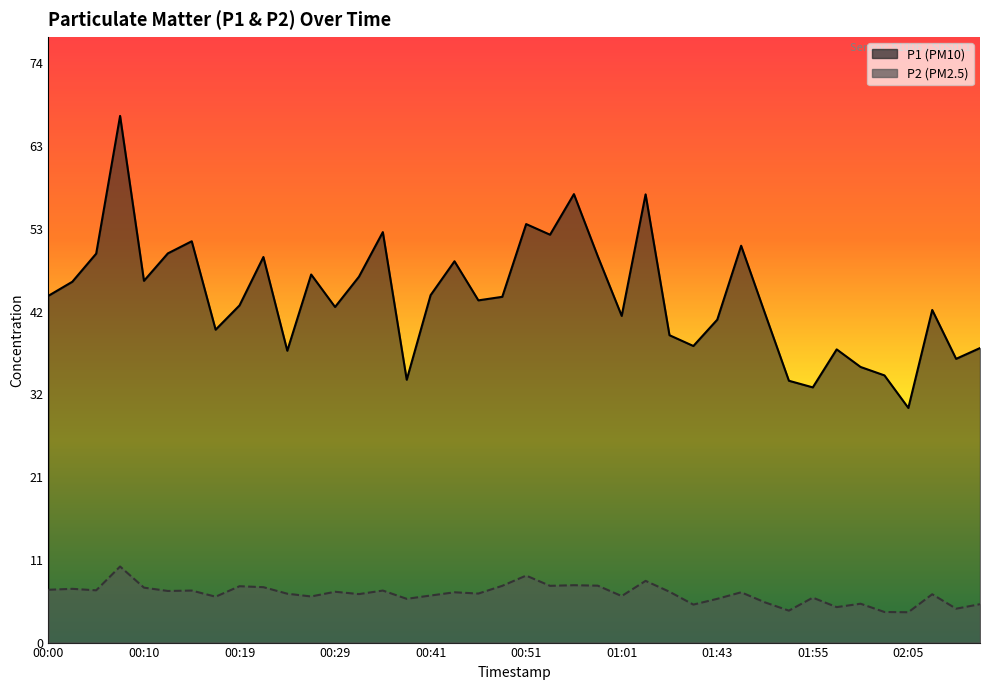

Reading left to right, what are all the values shown in this chart?

P1: 44.0	45.8	49.4	66.8	45.9	49.4	50.9	39.7	42.8	48.9	37.0	46.7	42.6	46.4	52.1	33.4	44.1	48.4	43.4	43.9	53.1	51.8	56.9	49.0	41.5	56.9	39.0	37.6	41.0	50.4	41.8	33.2	32.4	37.2	35.0	33.9	29.8	42.2	36.0	37.4
P2: 6.7	6.8	6.6	9.7	7.0	6.5	6.6	5.8	7.2	7.0	6.2	5.8	6.5	6.2	6.6	5.5	6.0	6.4	6.2	7.2	8.5	7.2	7.3	7.2	5.9	7.8	6.5	4.8	5.5	6.4	5.1	4.0	5.7	4.5	4.9	3.9	3.9	6.1	4.3	4.9